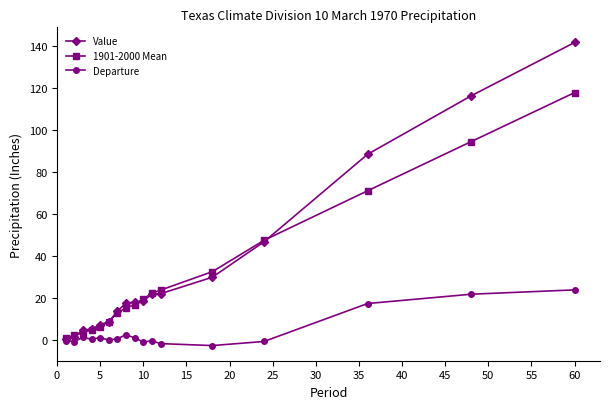

At how many categories does at least one series exceed 35?

4